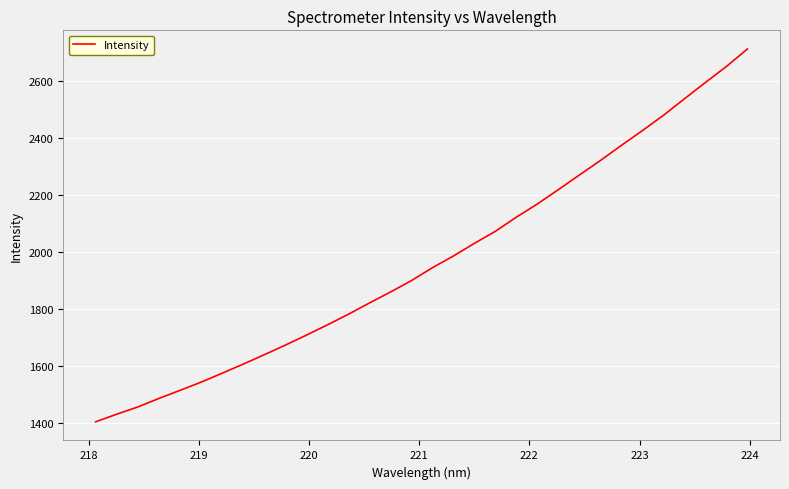

True or false: the data has more than 1 interior local peaks.

False